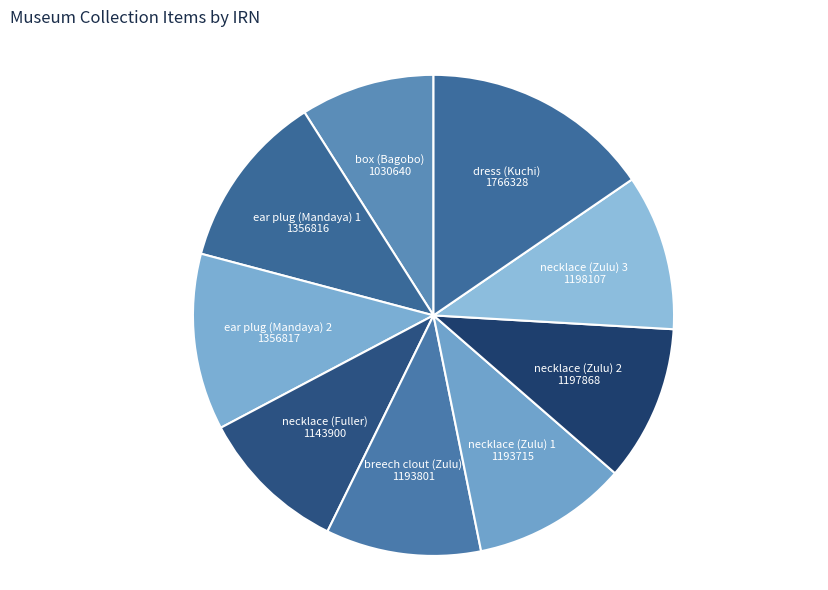

To the nearest percent, what is the average slice percentage?

11%